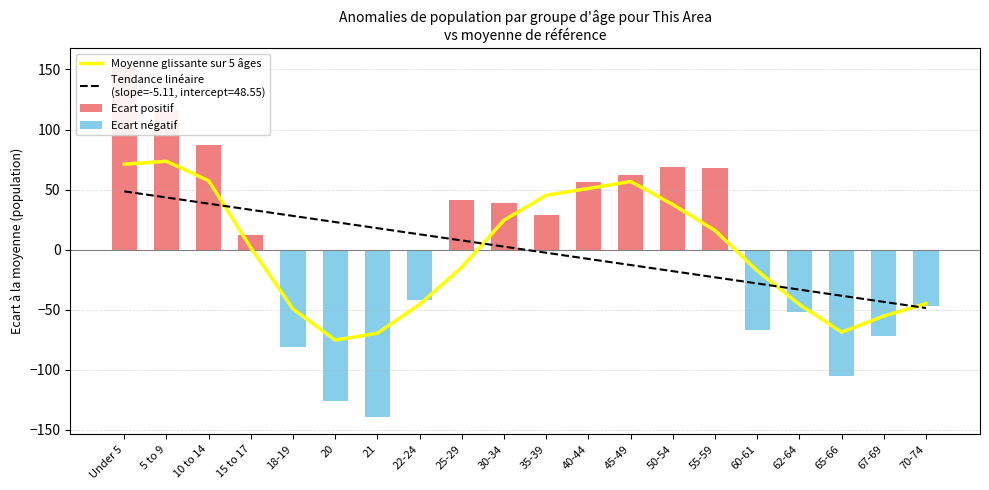

Where is Ecart positif nearest to the value 76?

50-54